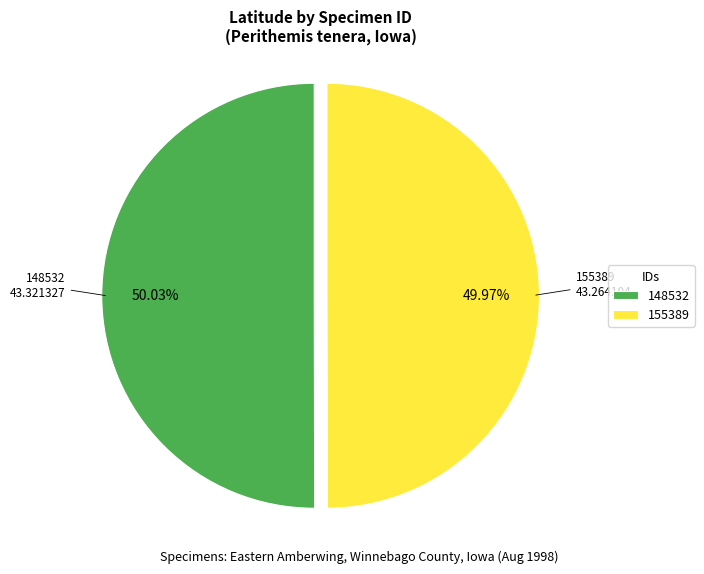

Does any single category account for the majority?

Yes